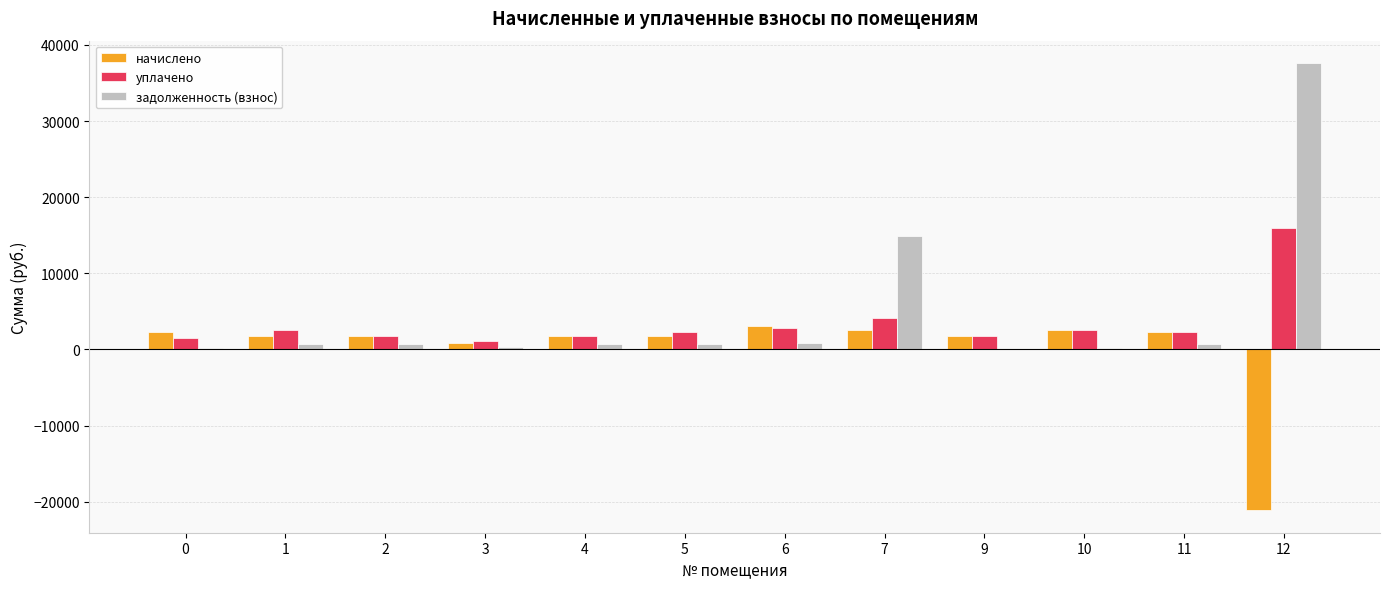

At which label does уплачено reach its peak?

12